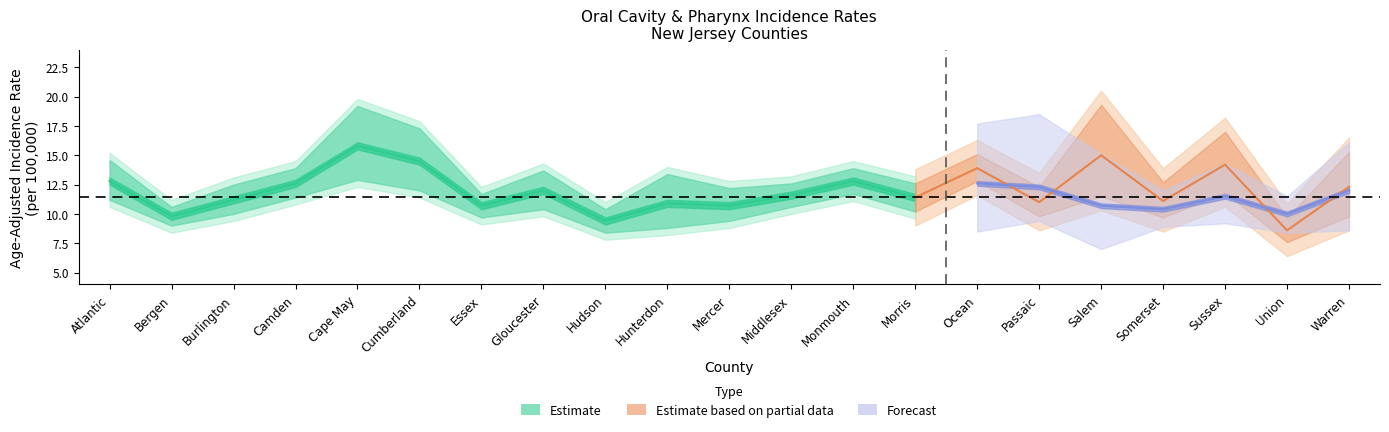

What is the difference between the rate values at Gloucester and Hunterdon?

1.1